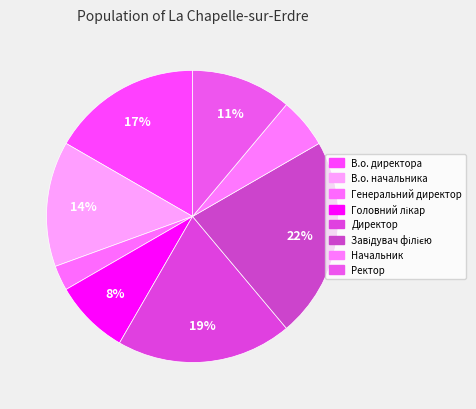

Is it true that Директор is 13% of the pie?

False